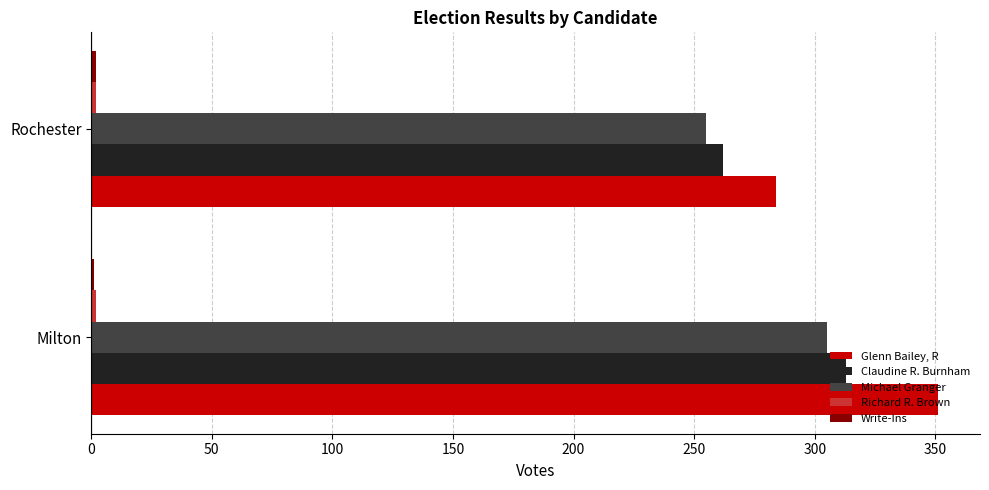

What is the sum of all Michael Granger values?

560